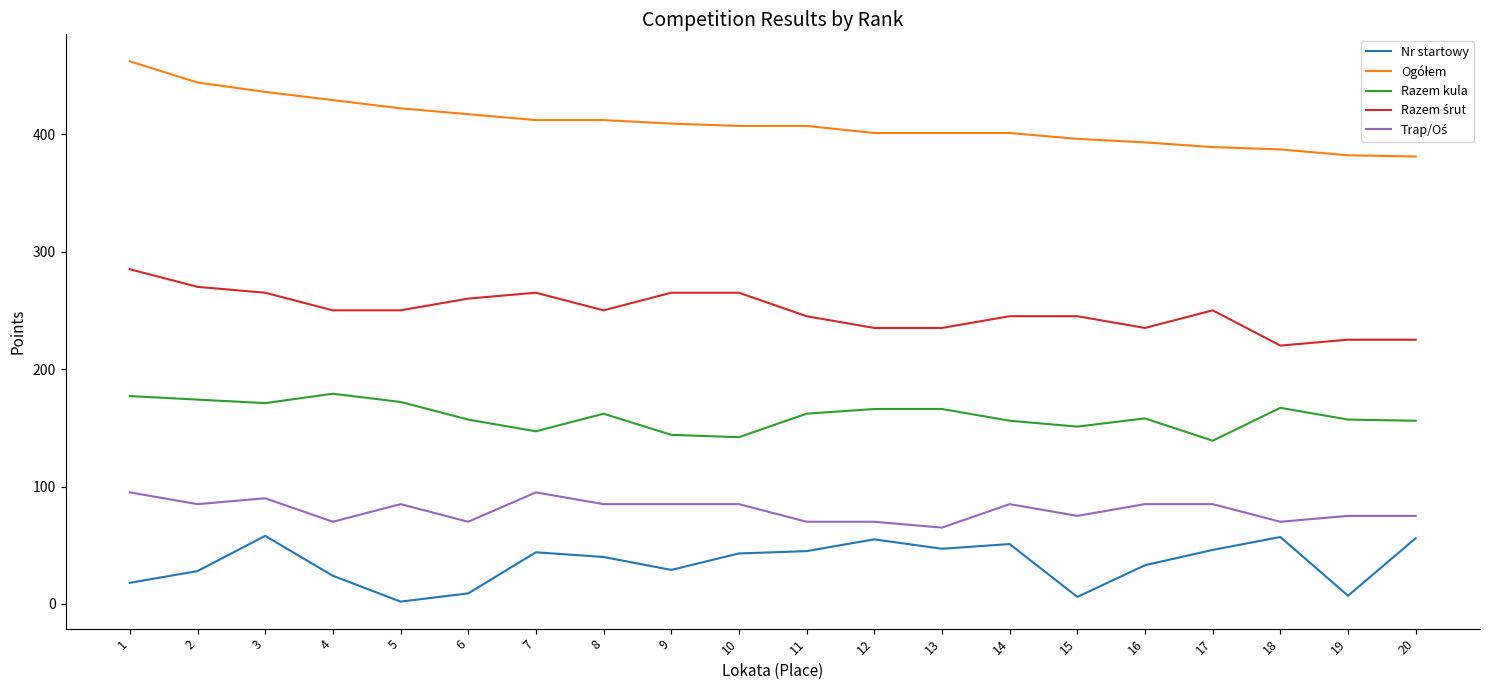

What is the difference between the maximum and minimum values in the Nr startowy series?

56